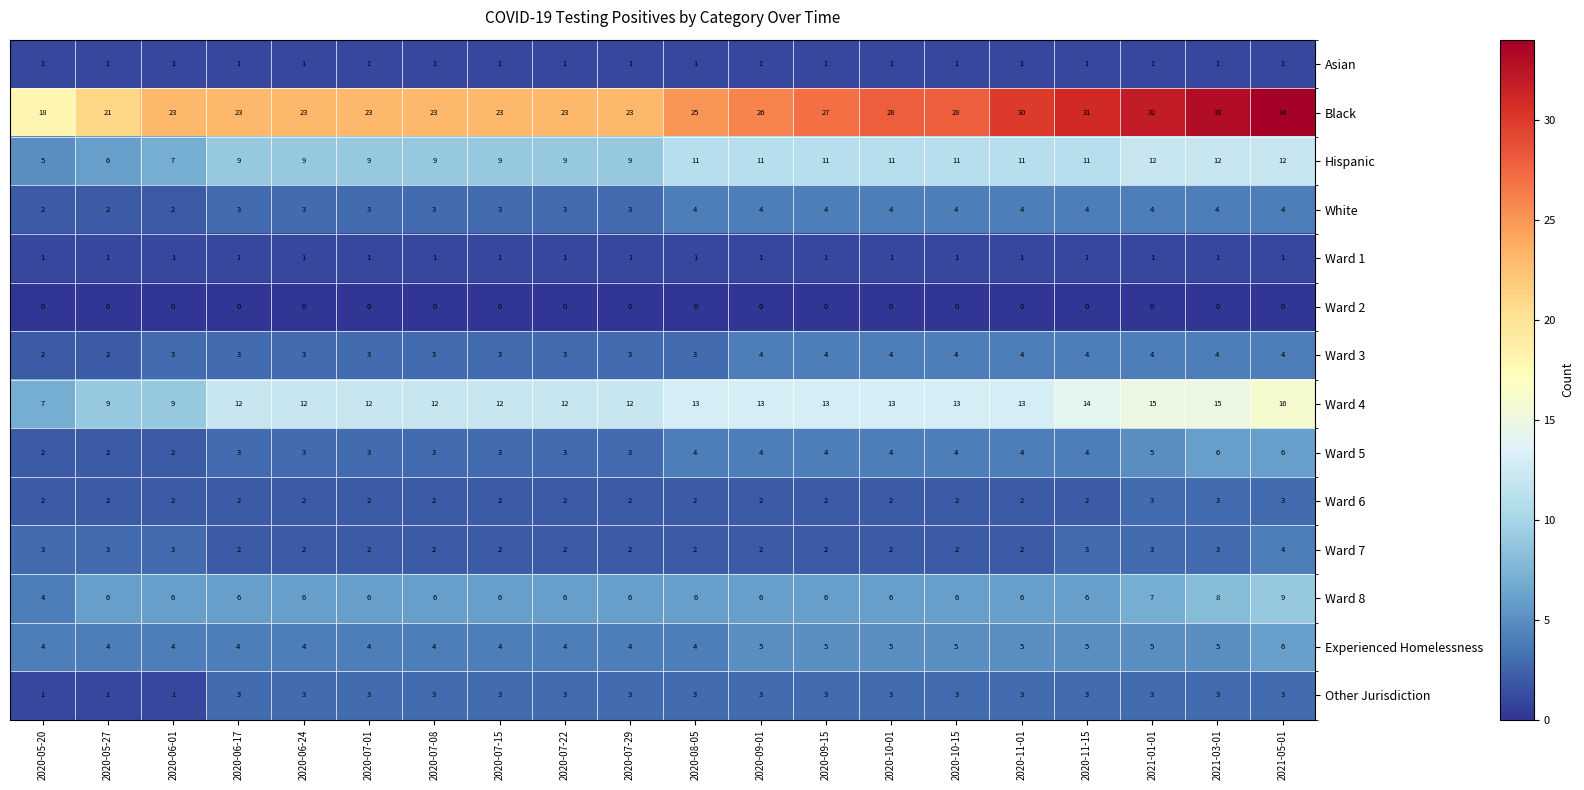

How many Ward 8 values are between 6 and 7?

17